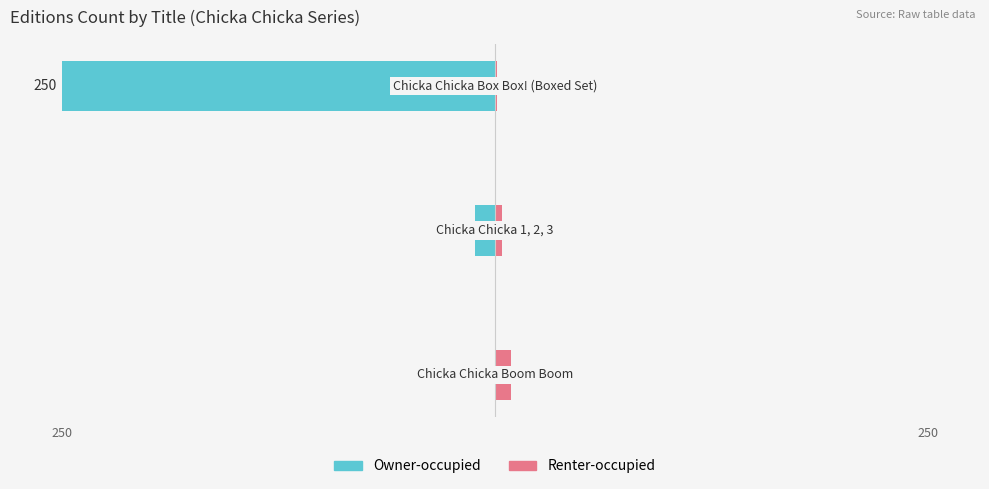

What is the value of the Renter-occupied bar at the 2nd from the left?

9.0